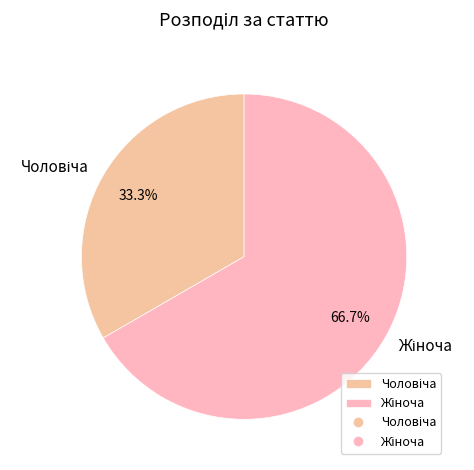

Is there any slice that represents more than half of the pie?

Yes